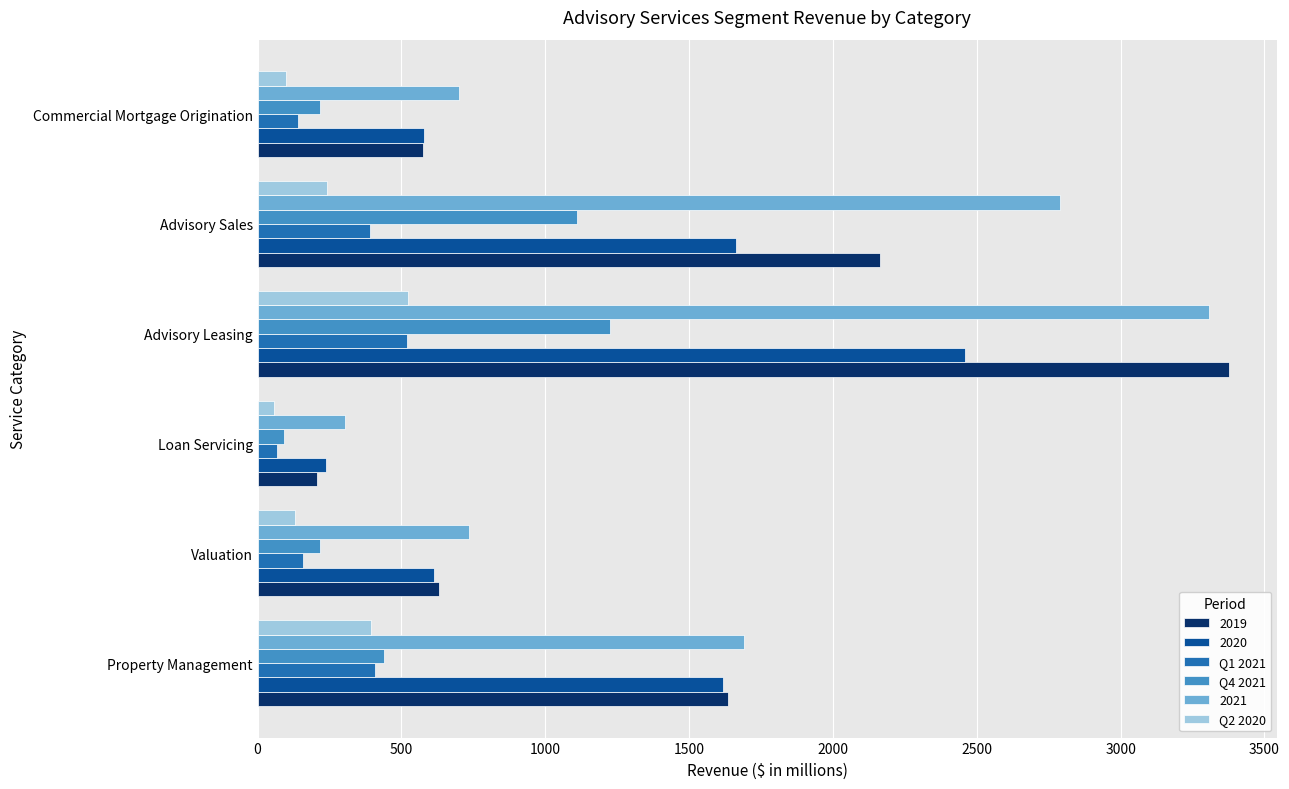

What is the maximum value shown in the chart?

3375.9